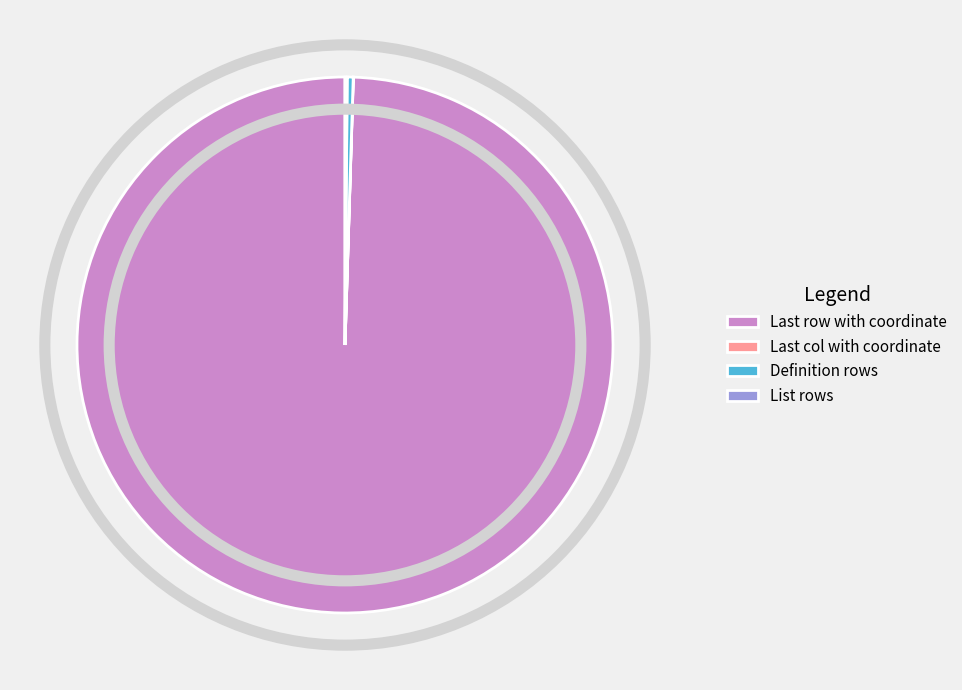

Which slice is the largest?

Last row with coordinate